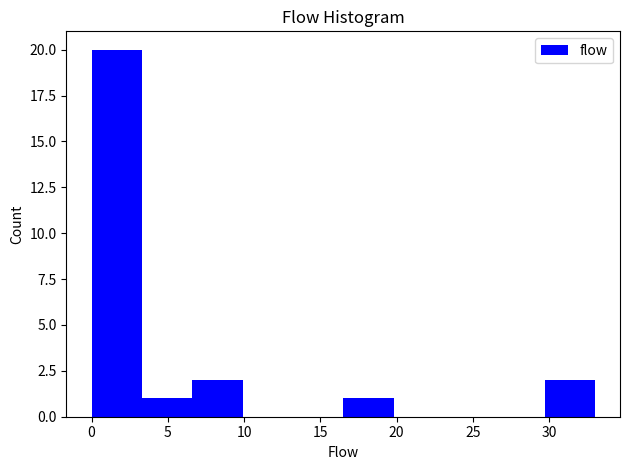

Reading left to right, transcribe this chart: for each bar, give the range it covers on the x-axis and its height. Neither the bar edges nor the heights are printed on the chart, so give them approximately, as read against the axes.

0.0 to 3.3: 20
3.3 to 6.6: 1
6.6 to 9.9: 2
9.9 to 13.2: 0
13.2 to 16.5: 0
16.5 to 19.8: 1
19.8 to 23.1: 0
23.1 to 26.4: 0
26.4 to 29.7: 0
29.7 to 33.0: 2